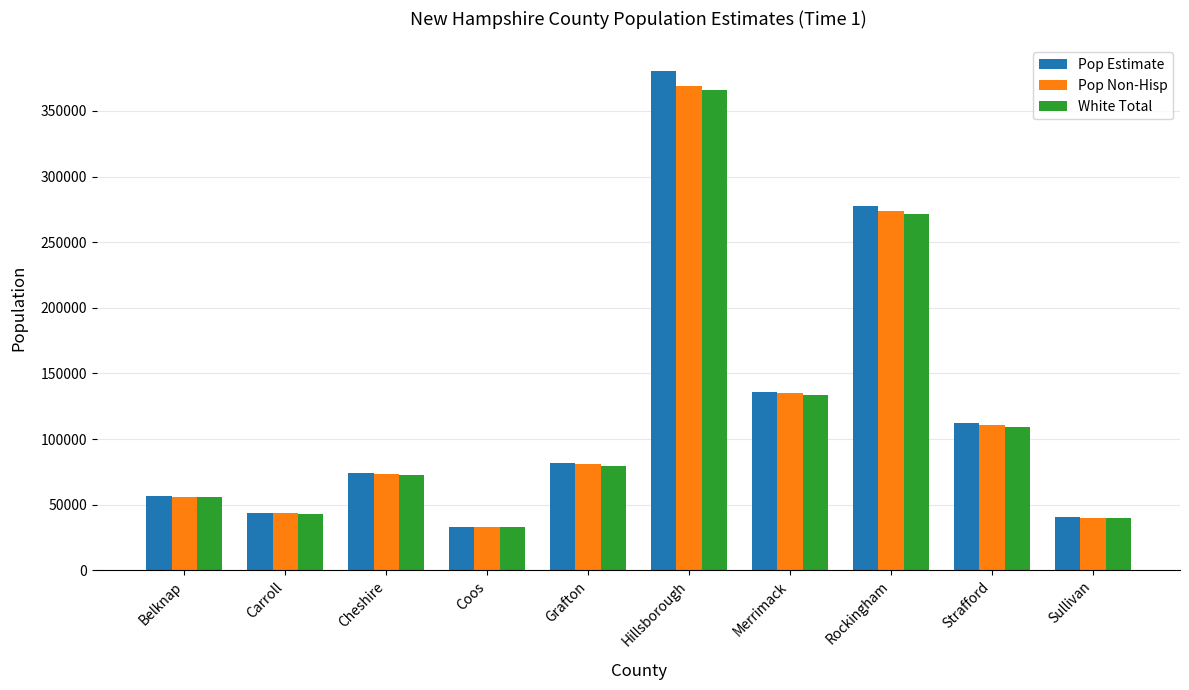

What is the difference between the highest and lowest values at Hillsborough?

14586